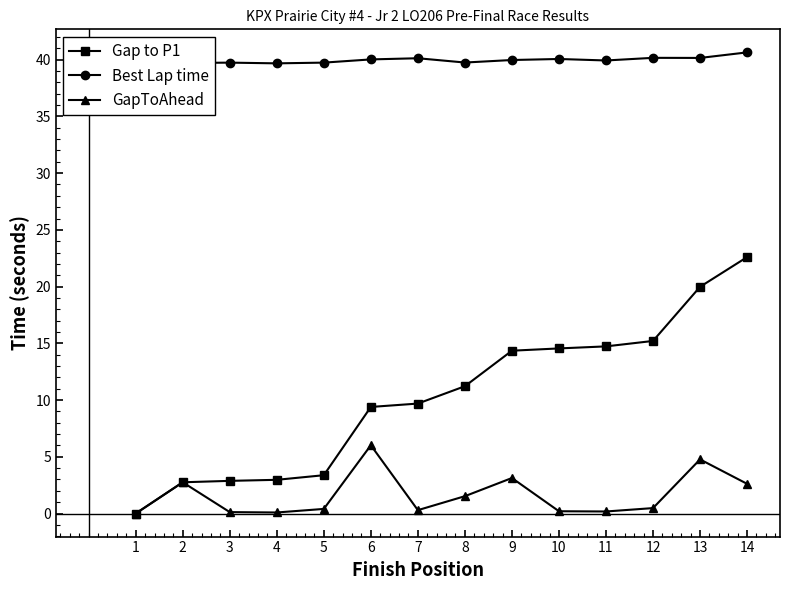

What is the sum of all Gap to P1 values?

143.7